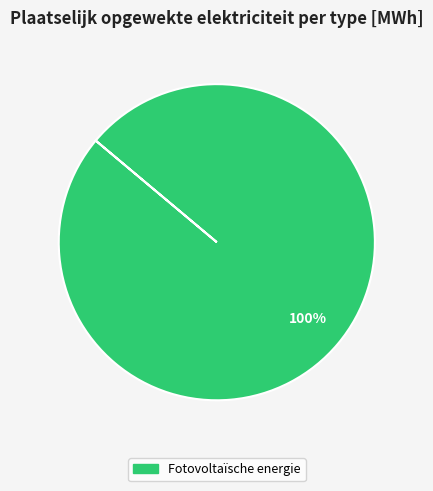

Is there any slice that represents more than half of the pie?

Yes